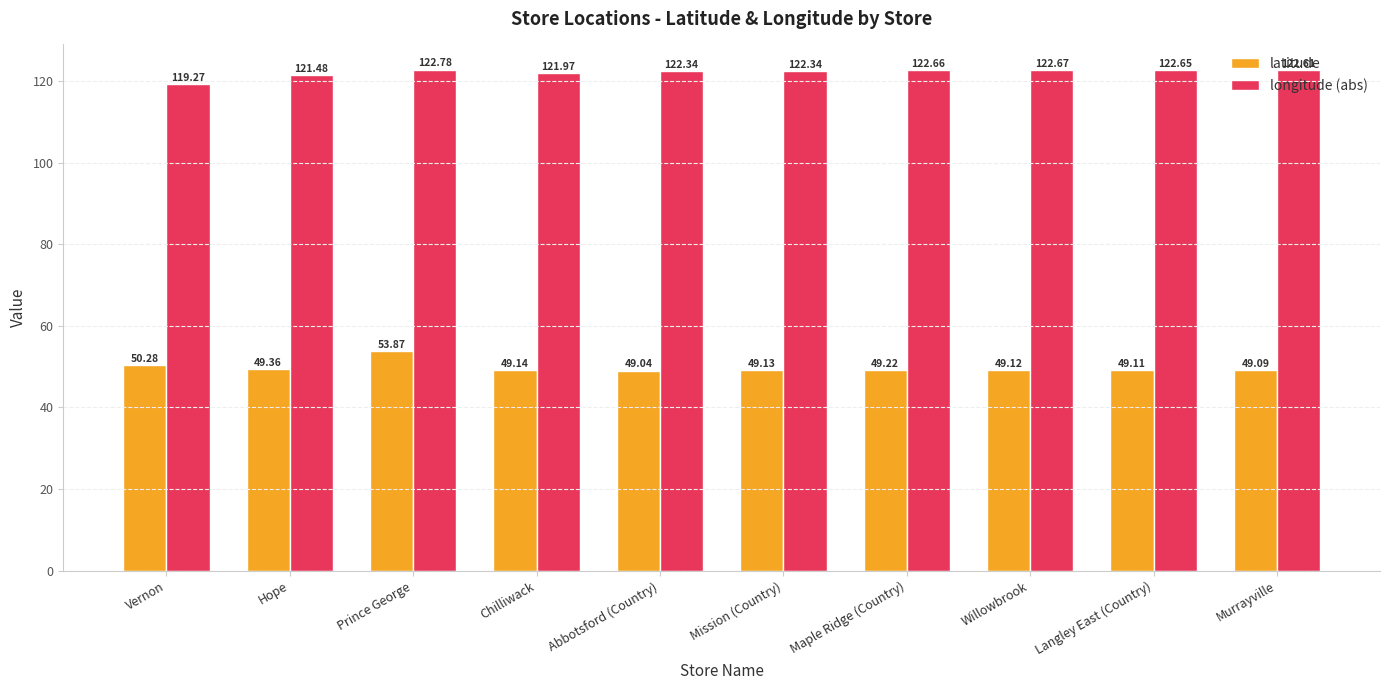

What is the label of the 9th bar from the left?

Langley East (Country)